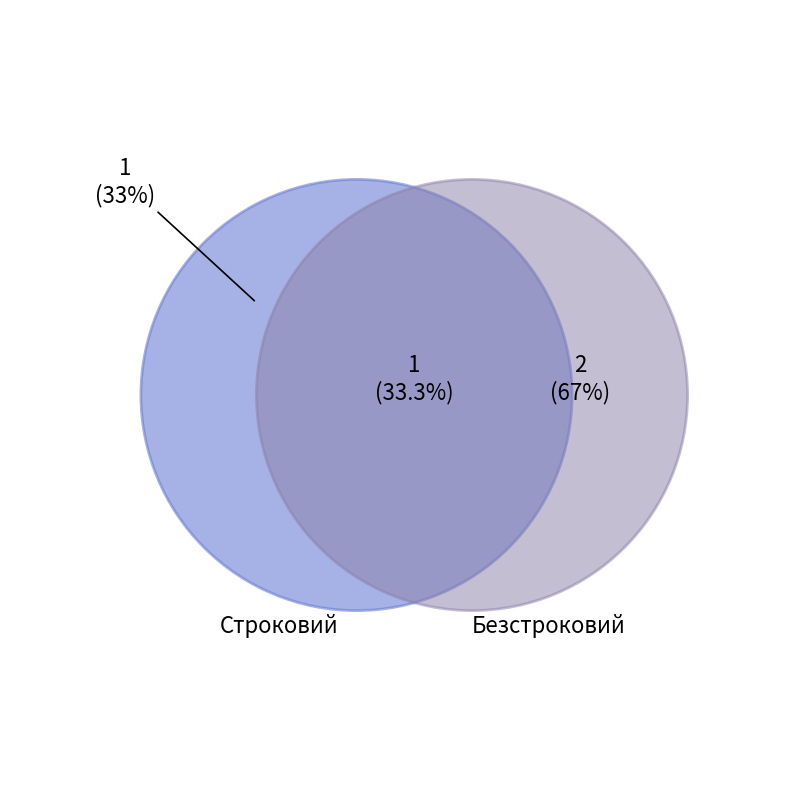

To the nearest percent, what is the difference between the Строковий and Безстроковий slice percentages?

33%